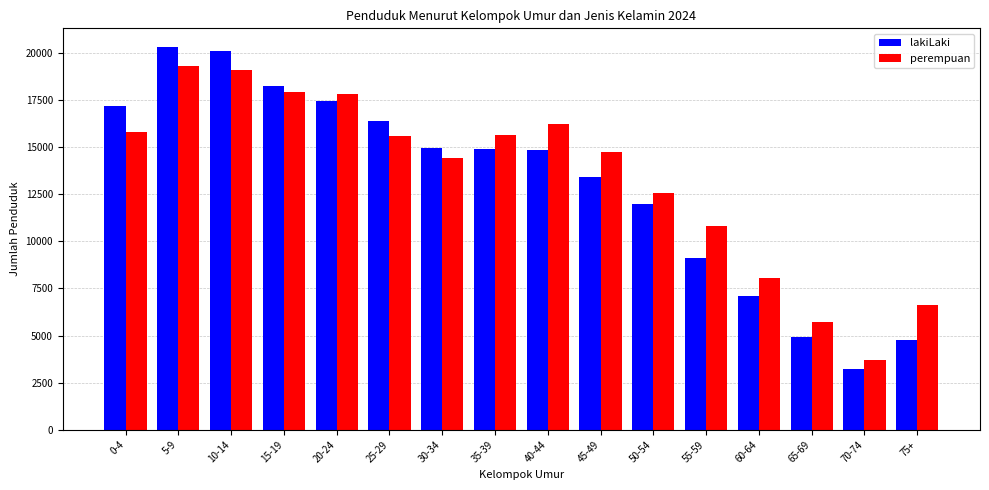

Which series has the largest total across all categories?

perempuan